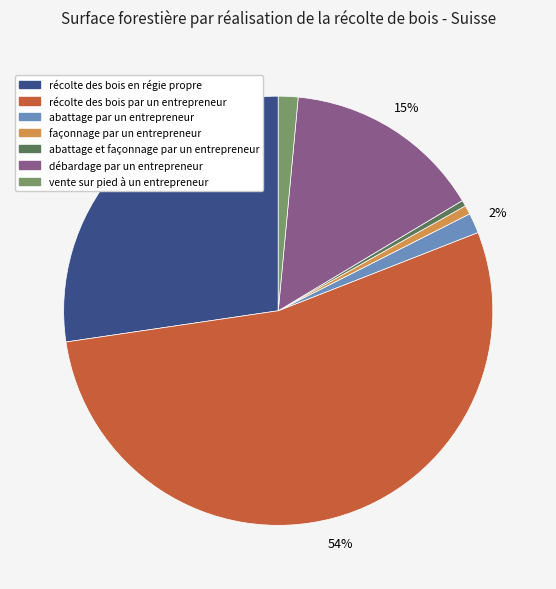

What is the majority slice?

récolte des bois par un entrepreneur